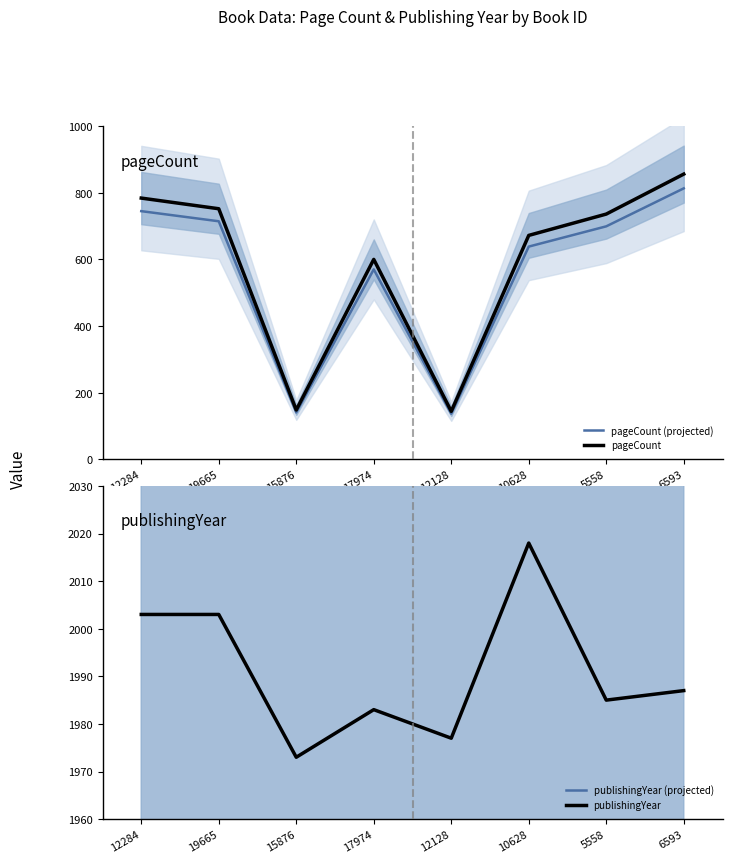

What is the difference between the second highest and second lowest values in the pageCount (projected) series?

604.2